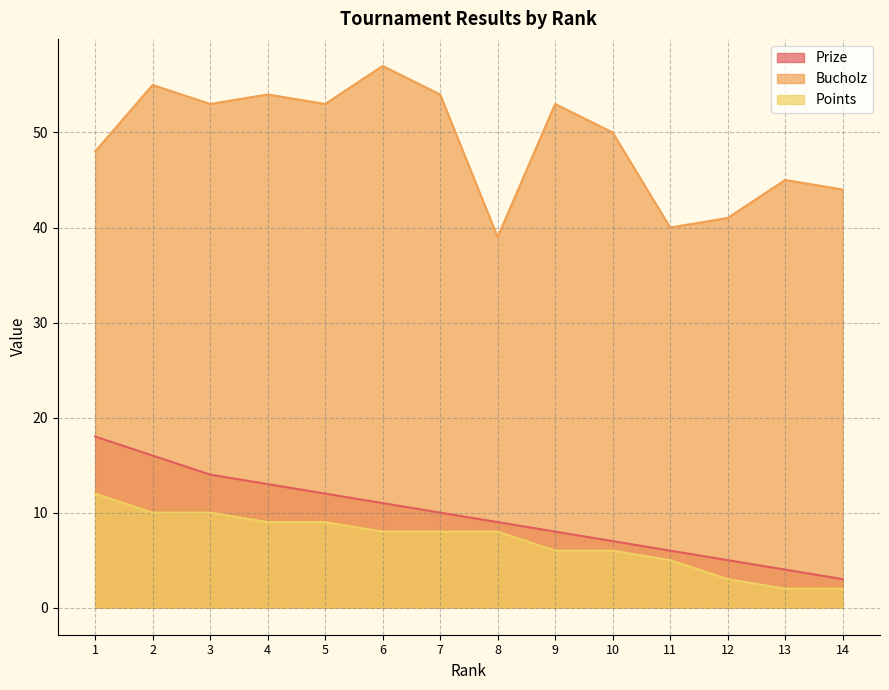

What are all the series names shown in the legend?

Prize, Bucholz, Points